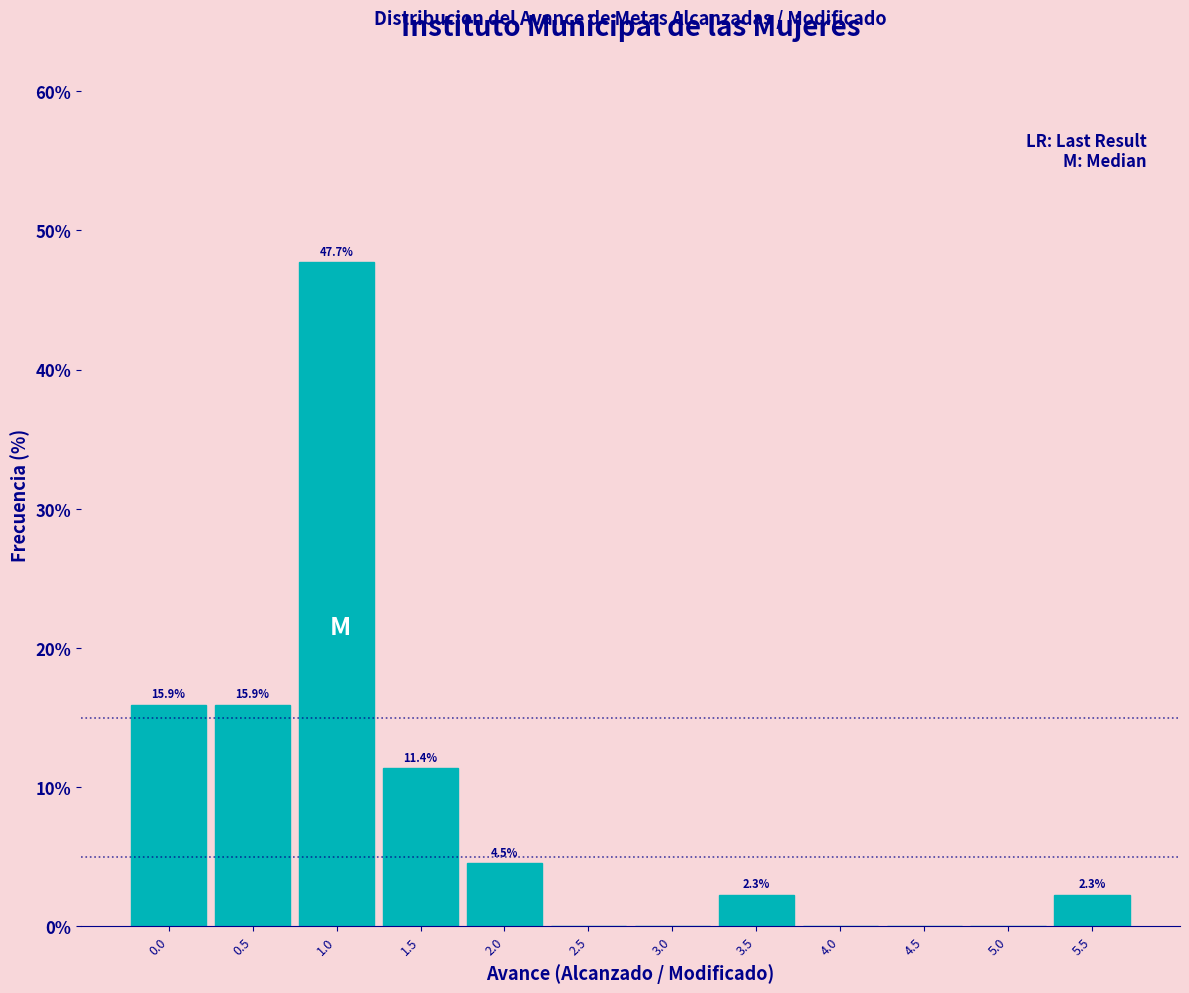

Reading left to right, what are all the values shown in this chart?

0.0=15.9	0.5=15.9	1.0=47.7	1.5=11.4	2.0=4.5	2.5=0.0	3.0=0.0	3.5=2.3	4.0=0.0	4.5=0.0	5.0=0.0	5.5=2.3